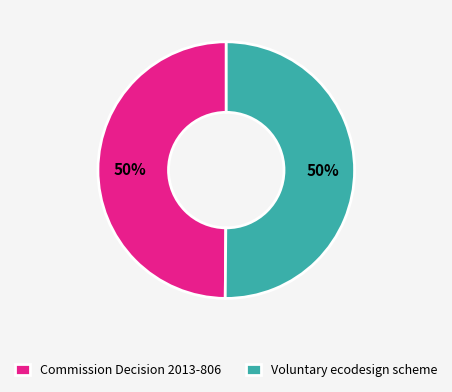

To the nearest percent, what is the average slice percentage?

50%